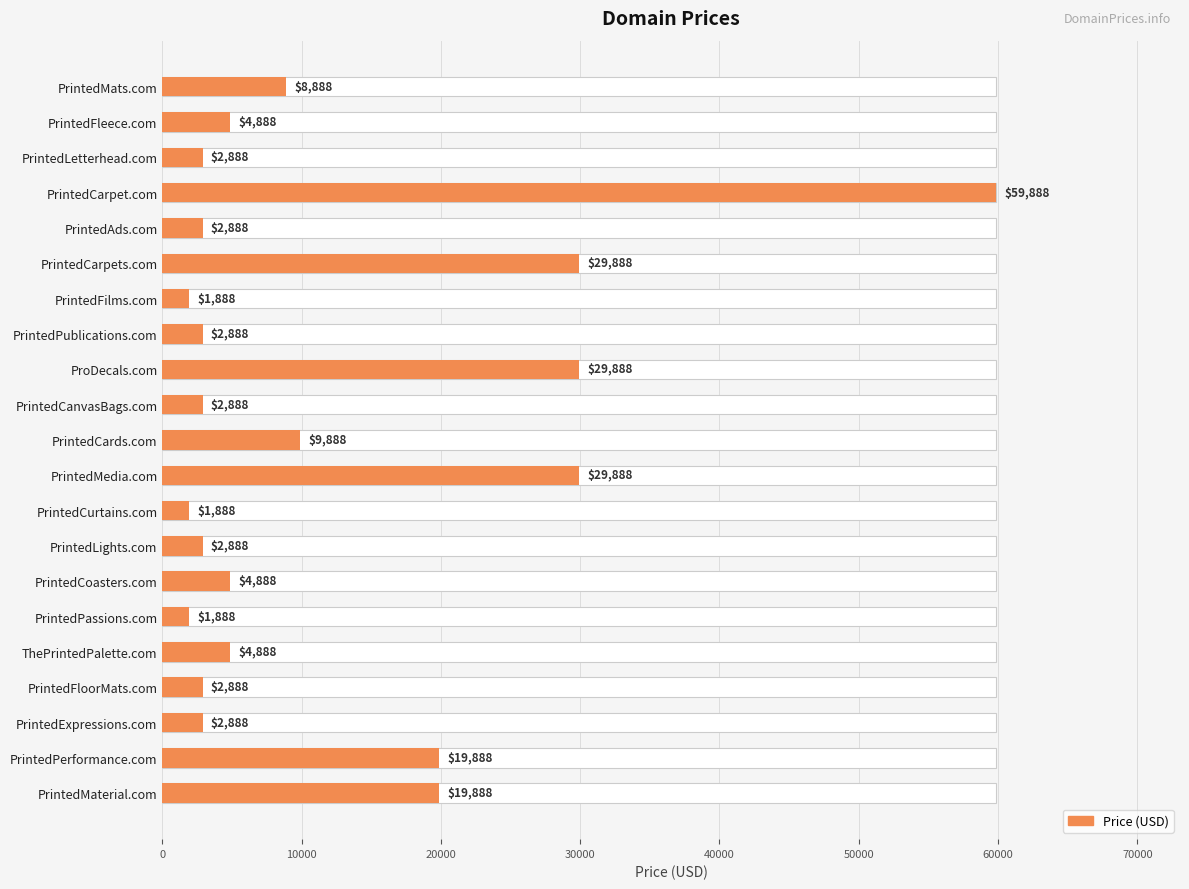

What is the sum of all values?

248648